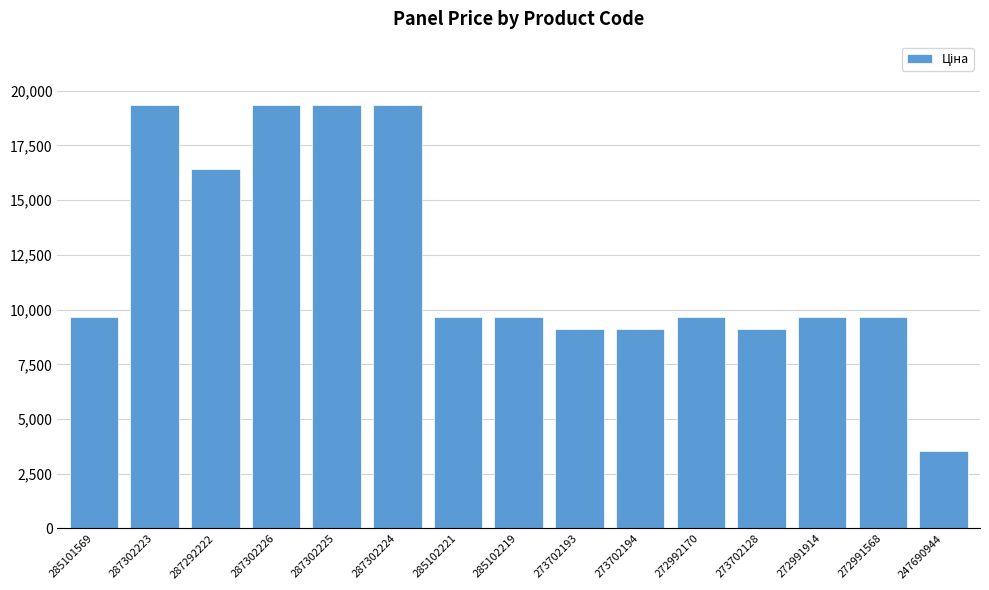

Is it true that the value at 272991568 is 9664.7?

True